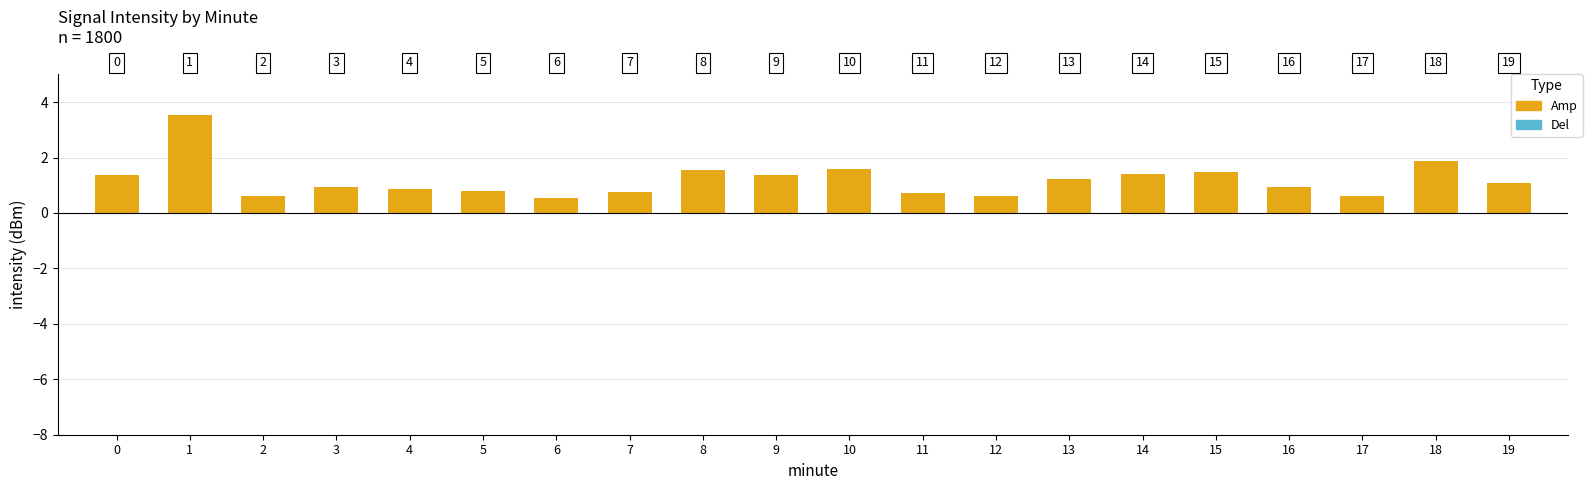

Count the number of data series in this chart.

2